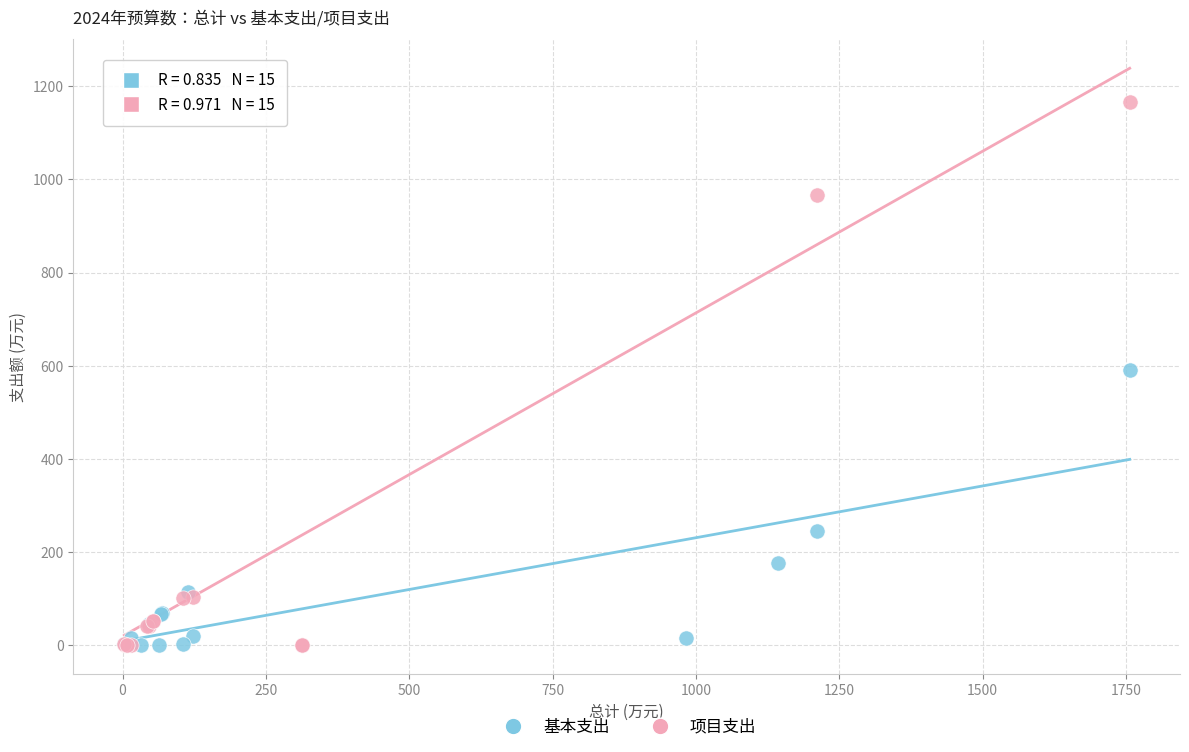

Which series has the largest Y range (max minus min)?

项目支出